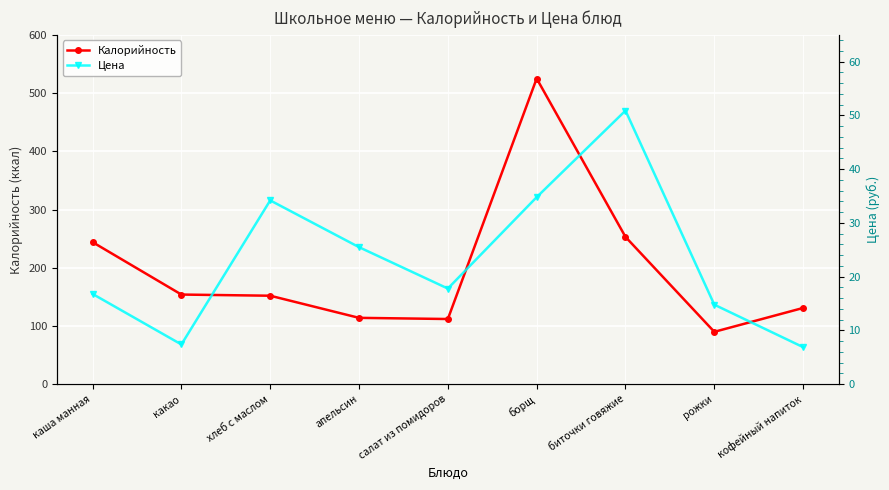

True or false: Калорийность has more than 0 points higher than both neighbors.

True